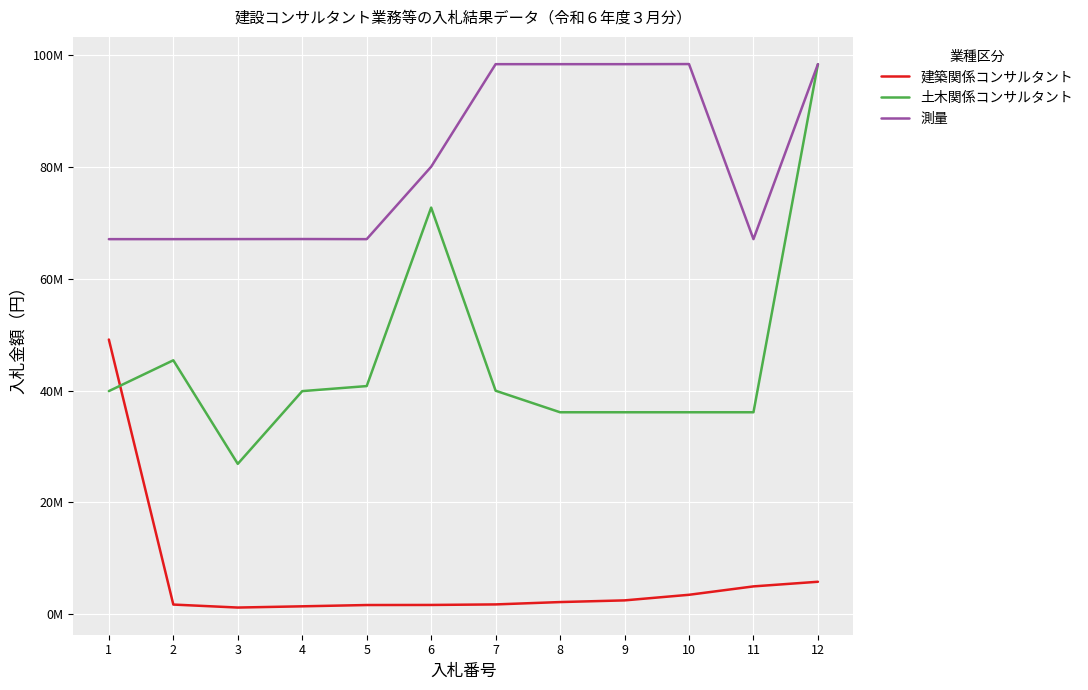

What are all the series names shown in the legend?

建築関係コンサルタント, 土木関係コンサルタント, 測量